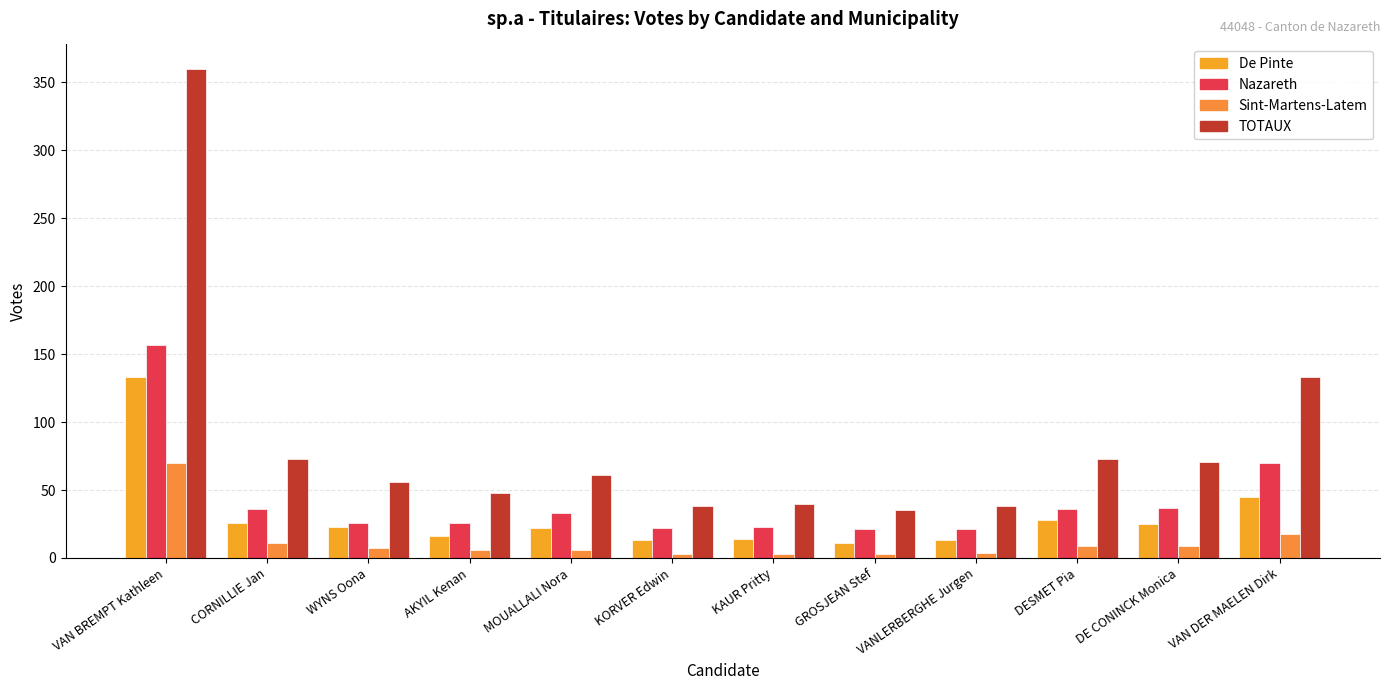

What is the difference between the second highest and minimum values in the TOTAUX series?

98